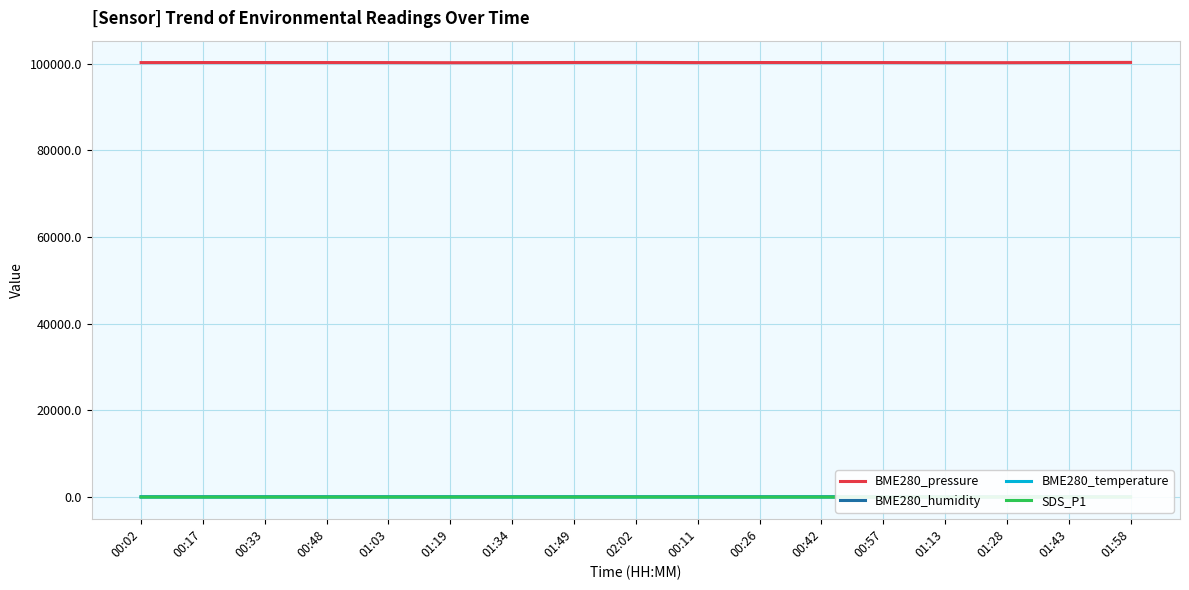

What is the greatest value displayed?

100299.2